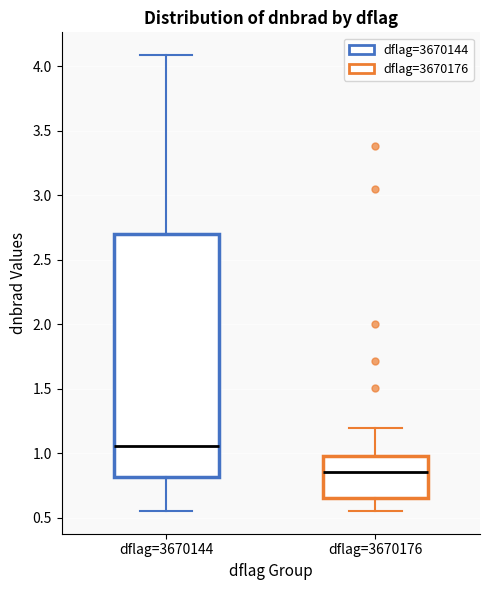

Reading left to right, transcribe this box plot: for each box, give where its median line is, the range the box spans, and where its two whiskers end, as read against the y-axis. The values are not printed on the chart, so give them approximately, as read against the axis.

dflag=3670144: median 1.05, box 0.80 to 2.70, whiskers 0.55 to 4.10
dflag=3670176: median 0.85, box 0.65 to 1.00, whiskers 0.55 to 1.20